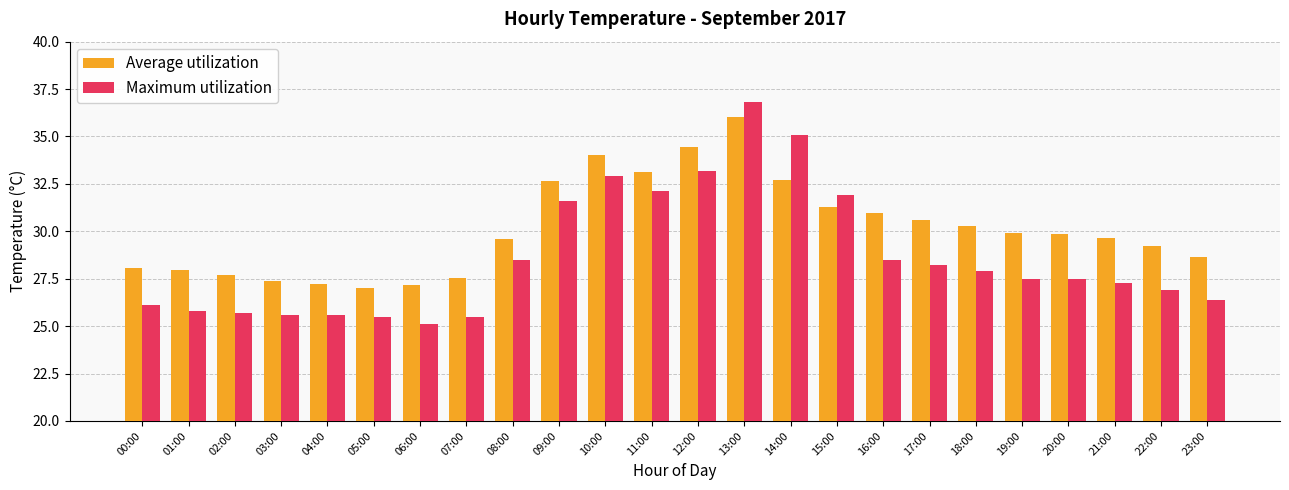

How many values in the Maximum utilization series exceed 27?

14